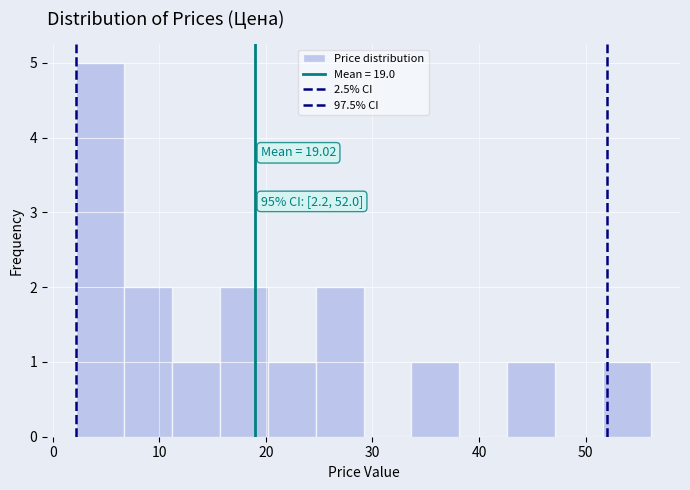

Over which range of the x-axis is the bar tallest?

2 to 7